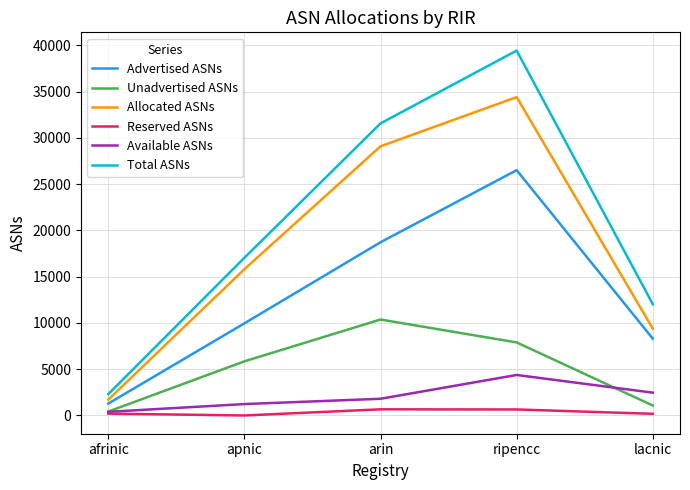

What is the highest value of the Allocated ASNs series?

34417